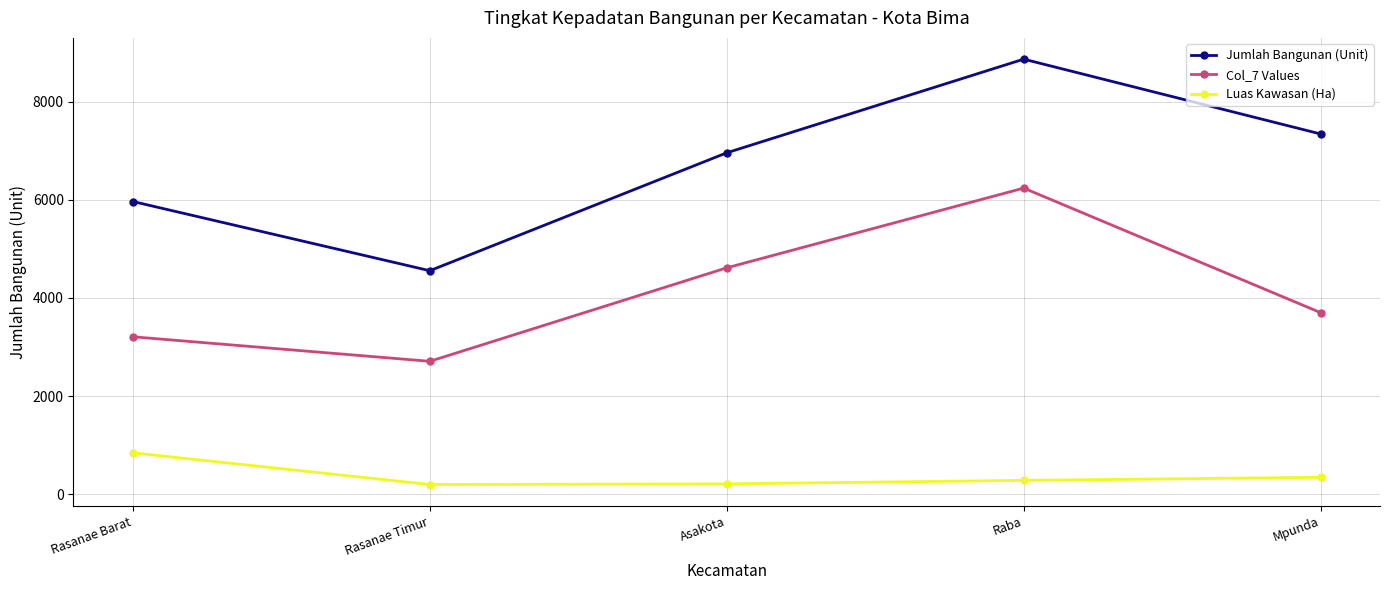

What is the difference between the maximum and minimum values in the Jumlah Bangunan (Unit) series?

4313